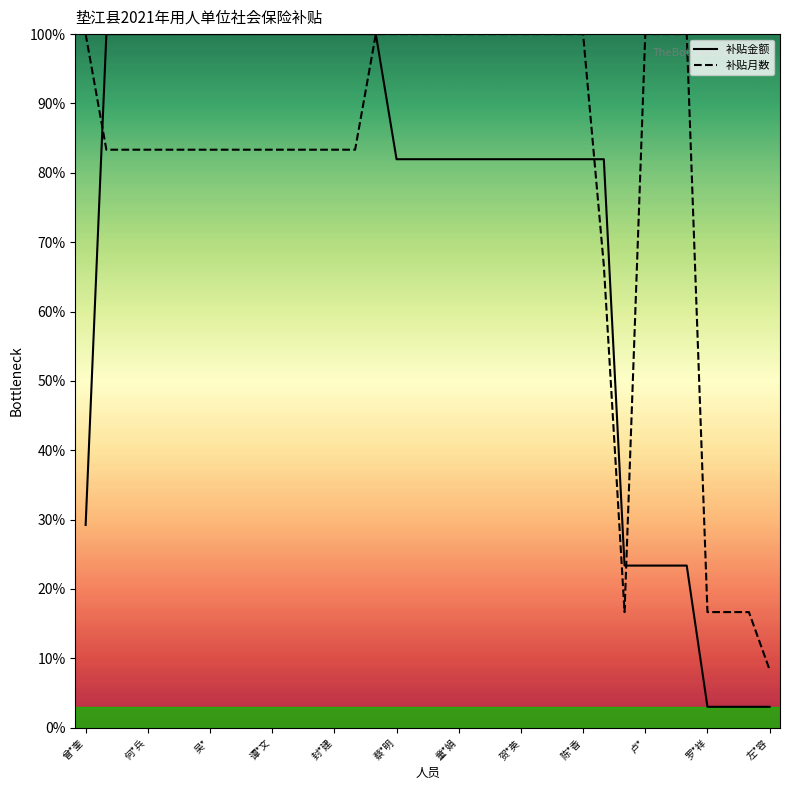

What is the maximum value shown in the chart?

100.0